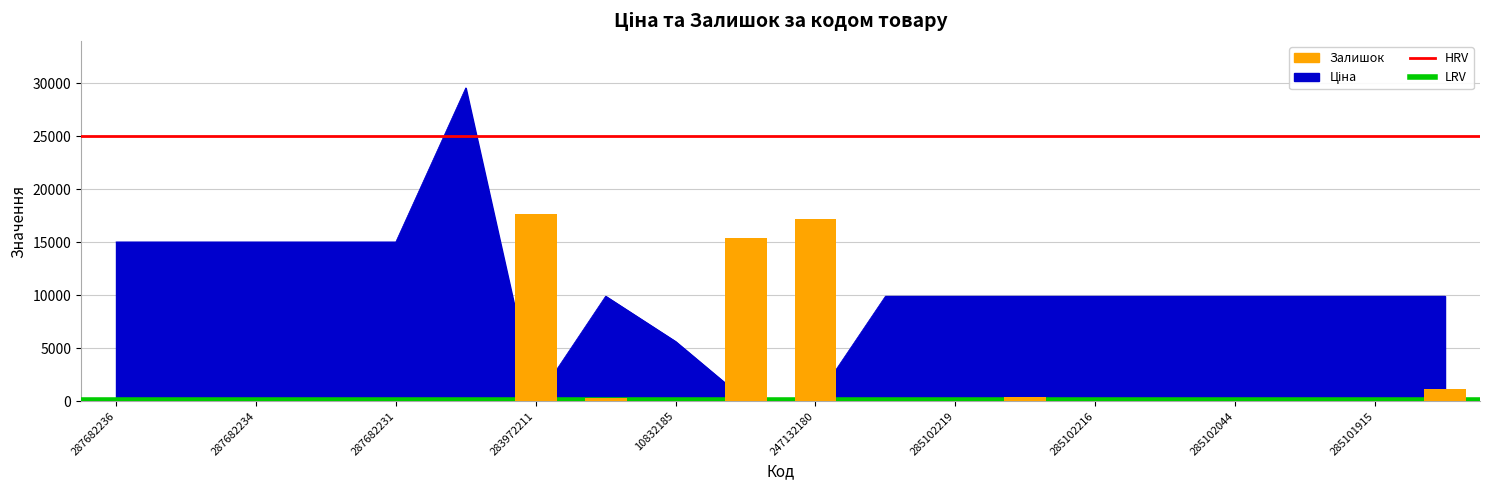

At which label does HRV reach its peak?

287682236